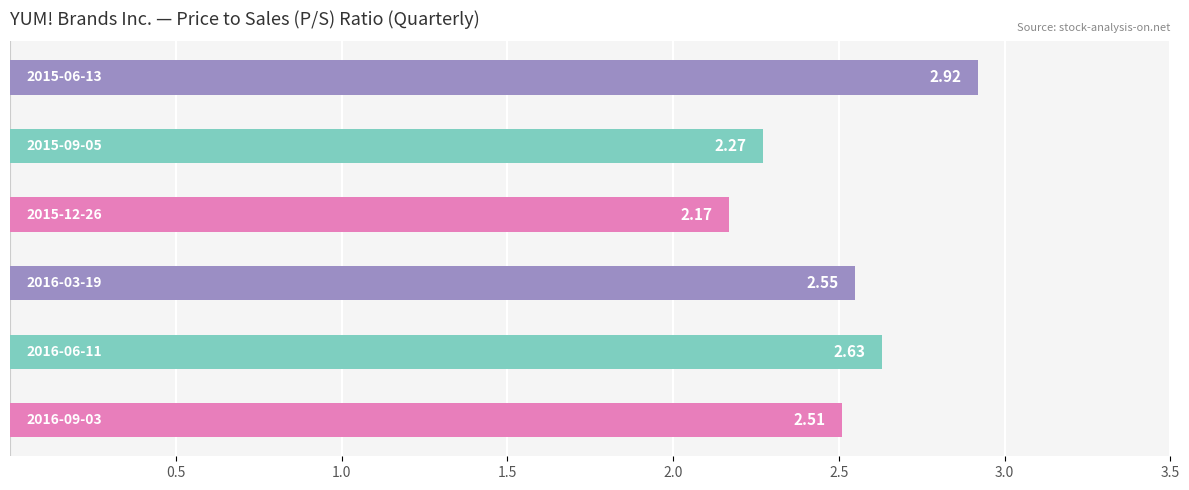

Does the chart contain stacked bars?

No